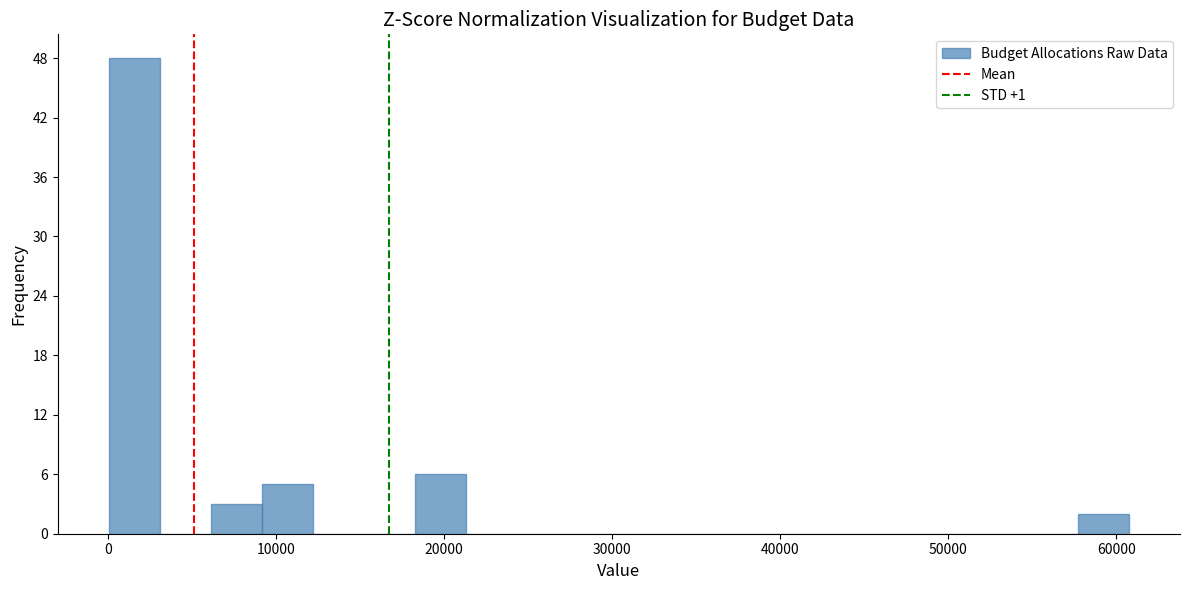

Read against the x-axis, roughly where is the centre of the tallest bar?

2000